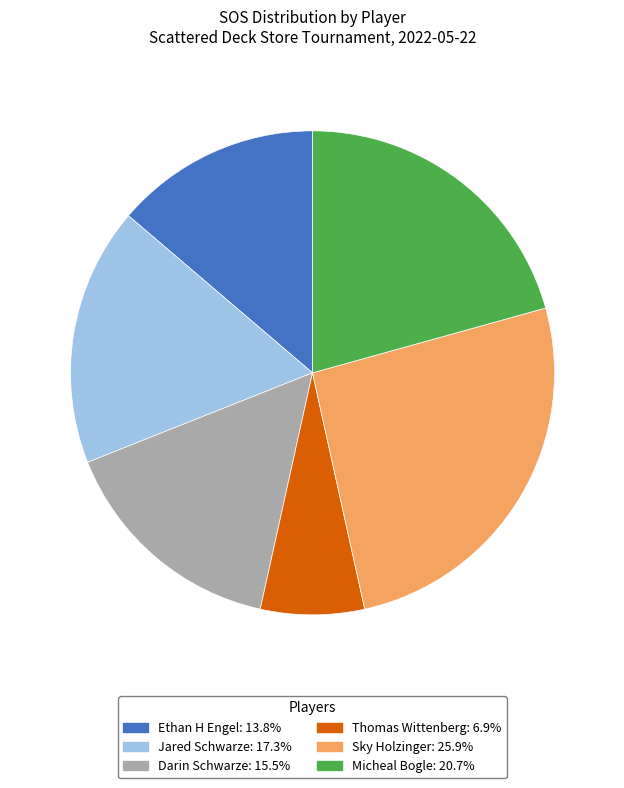

Combined, do Thomas Wittenberg and Micheal Bogle account for over 50%?

No